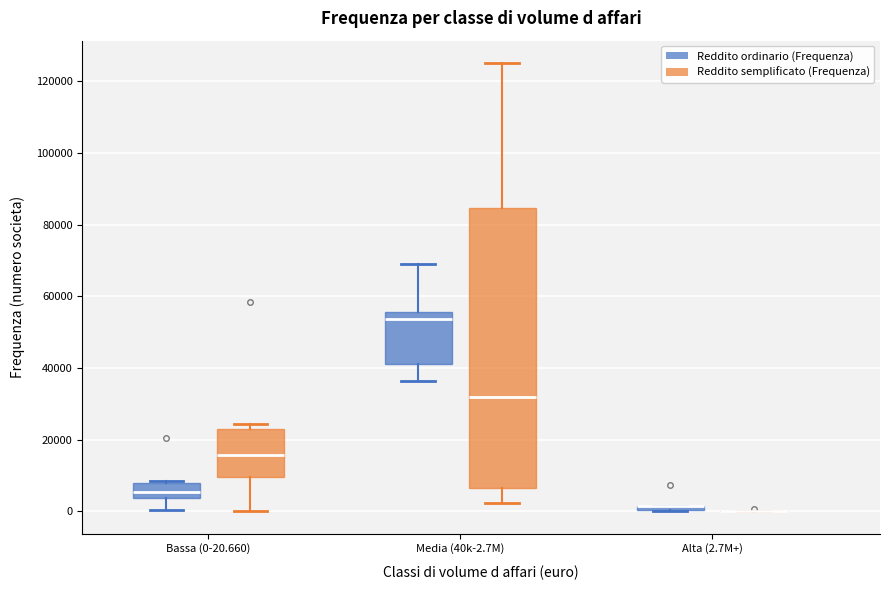

Comparing the boxes themselves (not the whiskers), which one is the tallest?

Media (40k-2.7M) (Reddito semplificato (Frequenza))